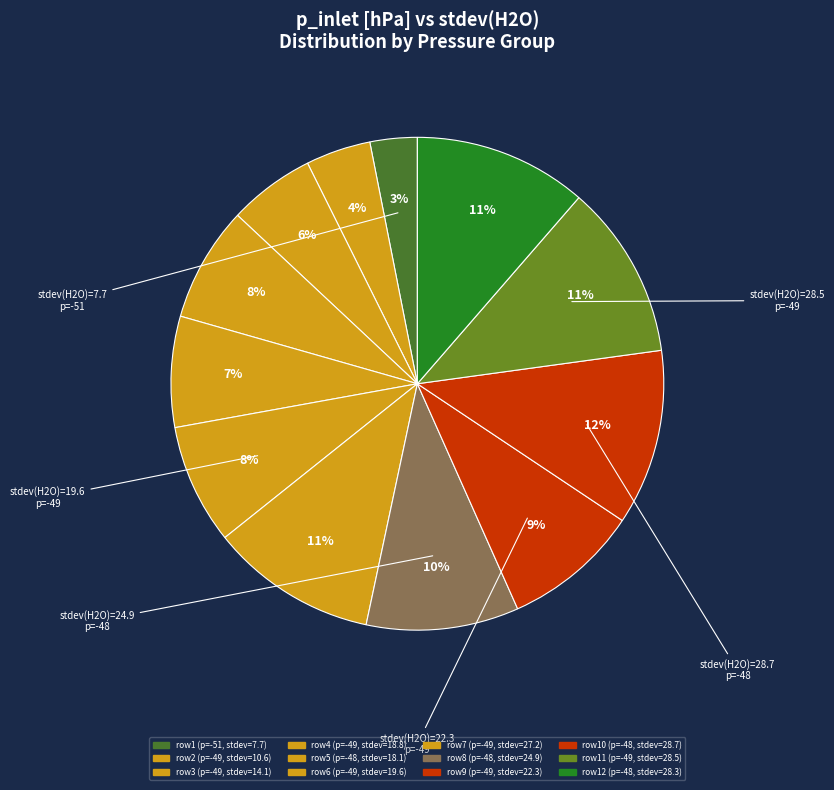

Which category has the biggest portion of the pie?

-48